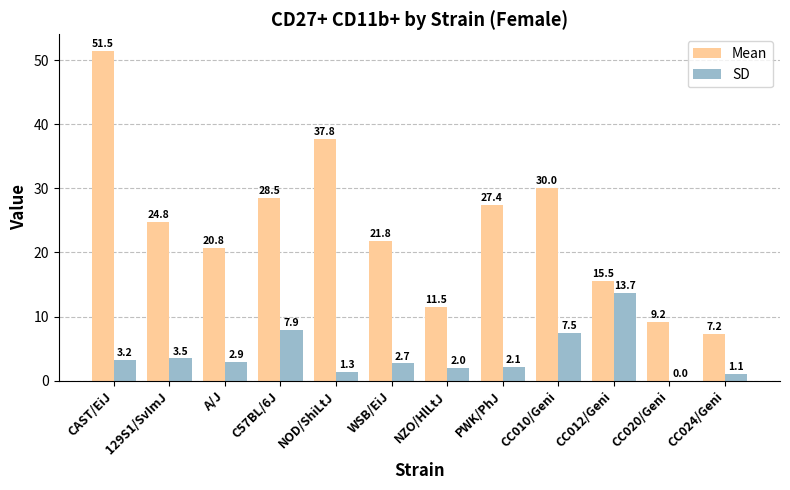

The SD series shows 7.9 at C57BL/6J. True or false?

True